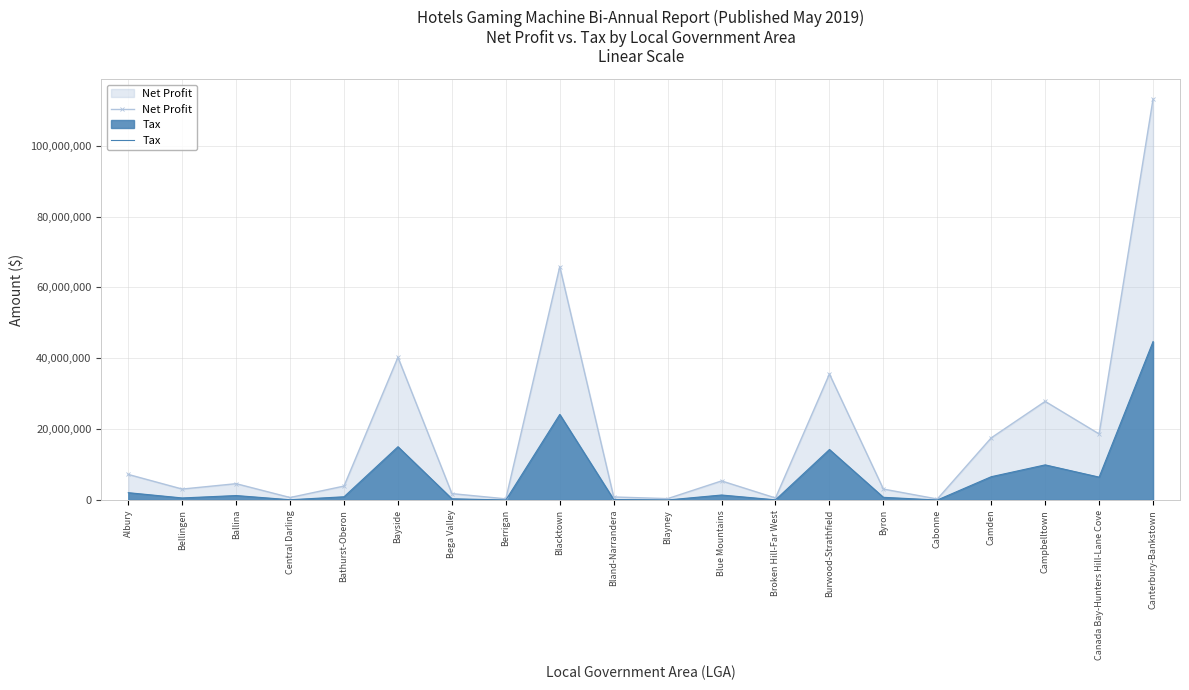

What is the label of the 19th point from the right?

Bellingen